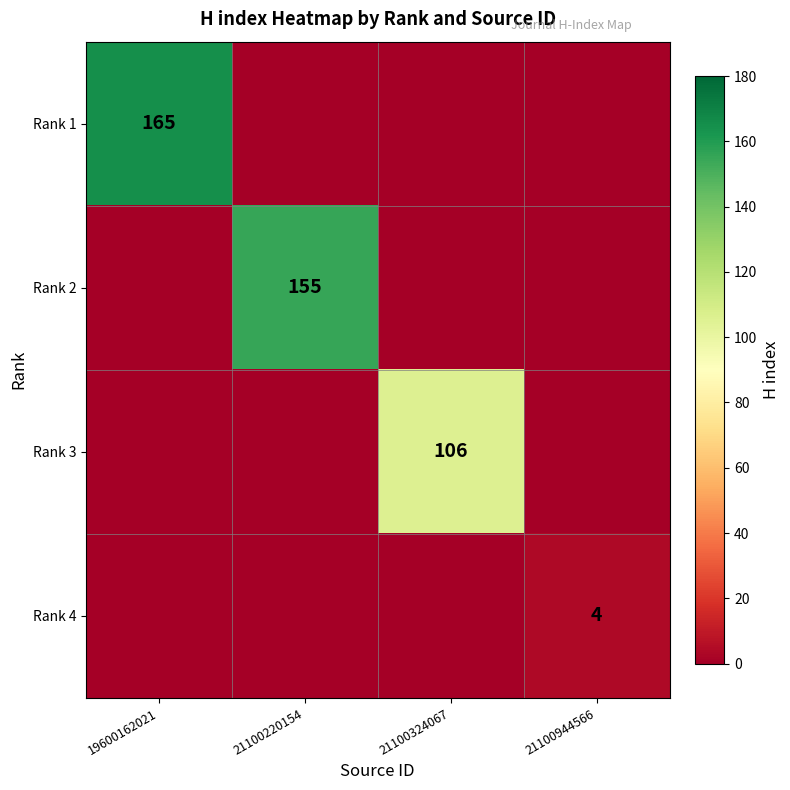

The Rank 3 series shows 166 at 21100324067. True or false?

False